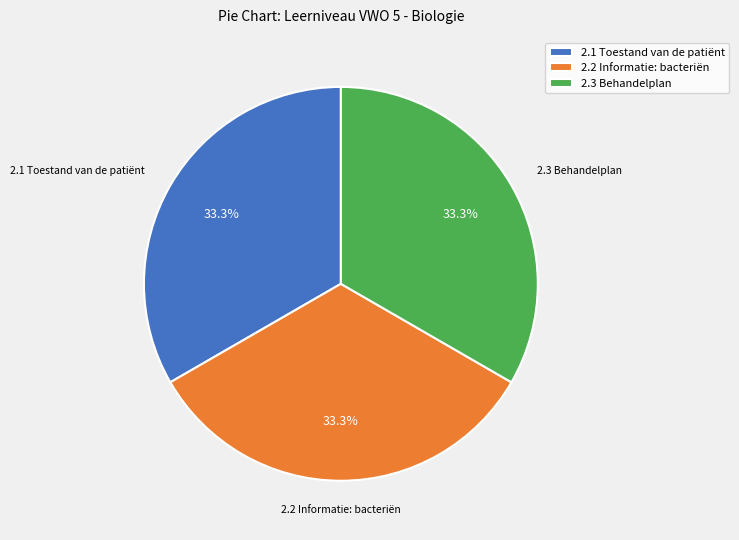

To the nearest percent, what is the combined percentage of 2.1 Toestand van de patiënt and 2.3 Behandelplan?

67%